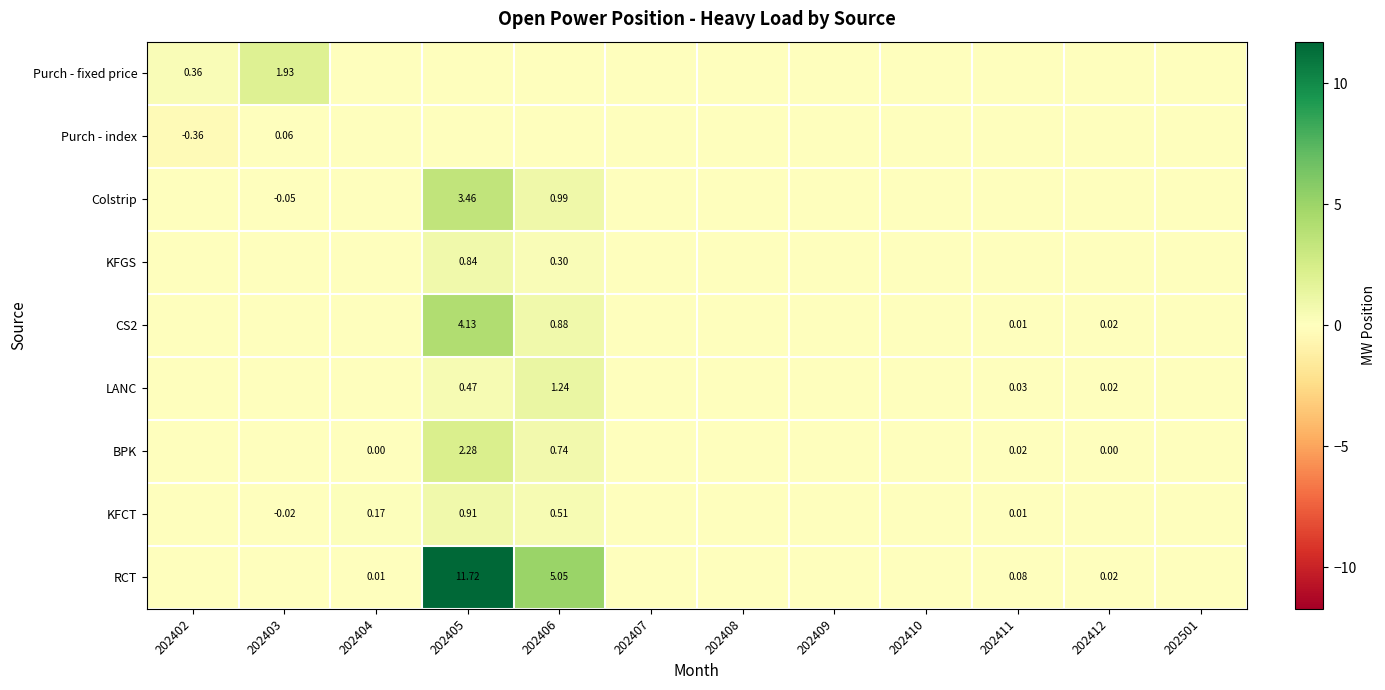

The value of BPK at 202402 is 0.0. True or false?

True